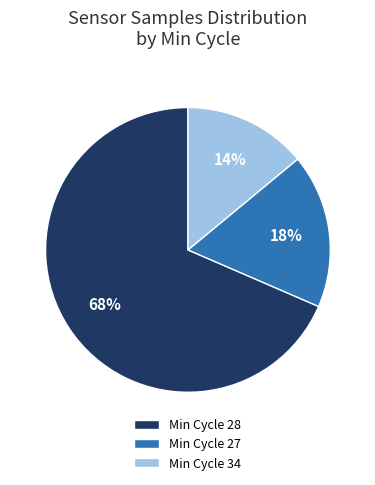

Count the number of slices in the pie.

3